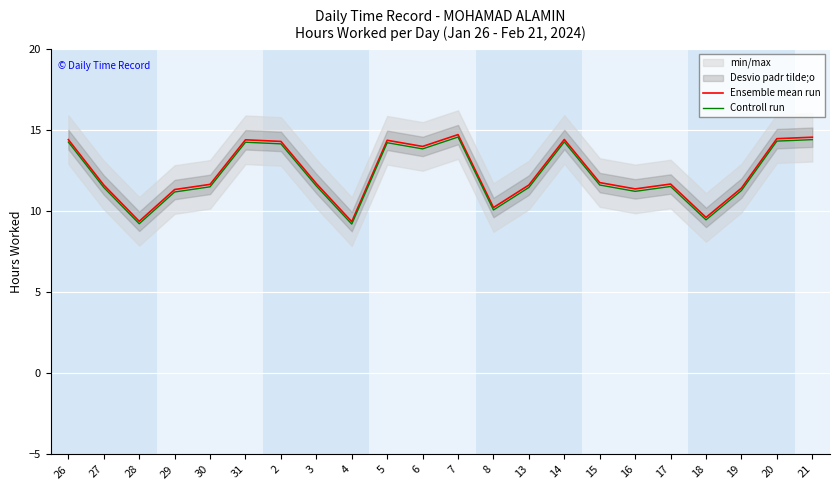

How many values in the Controll run series exceed 11?

18